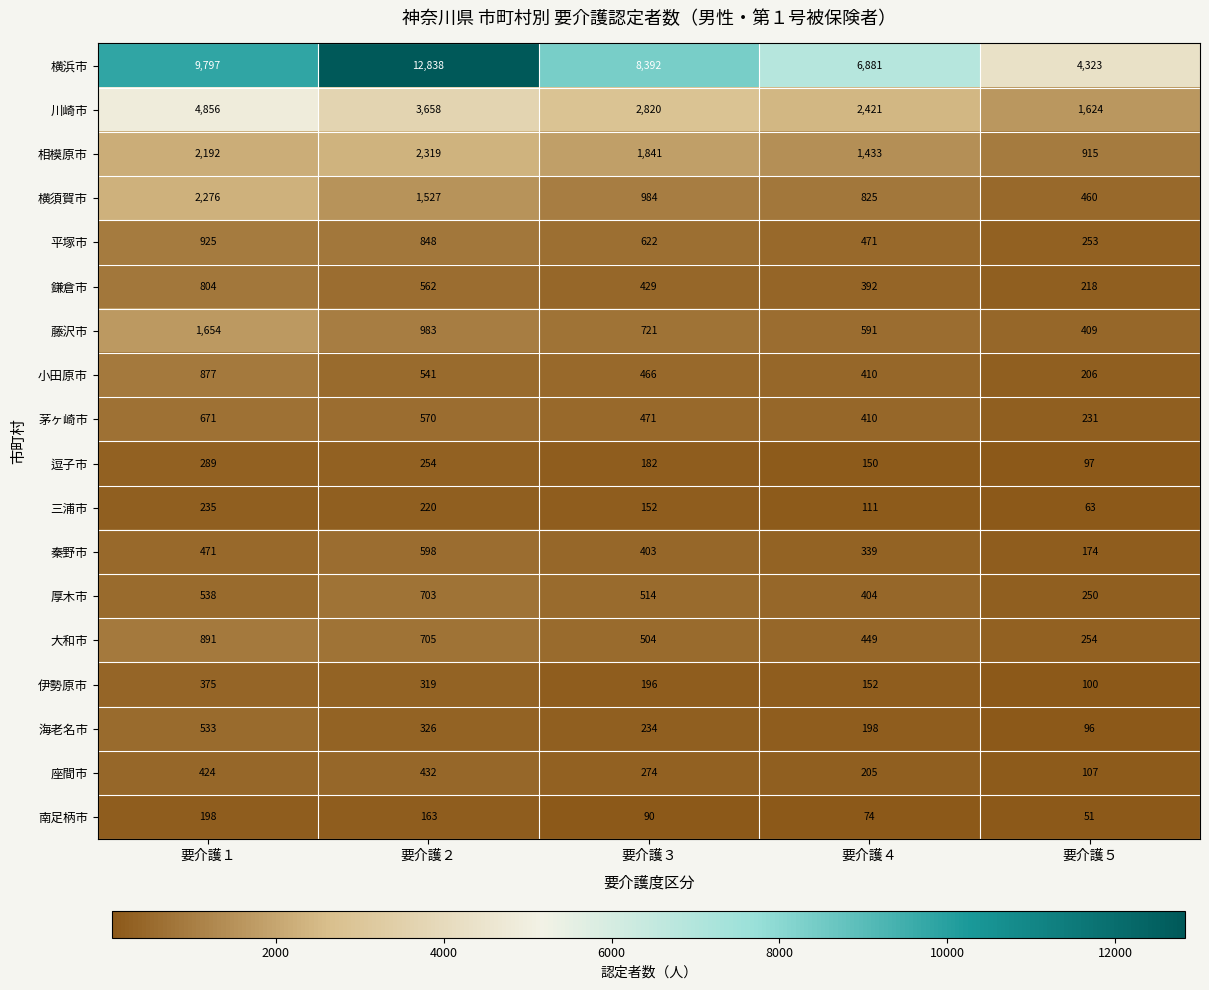

What is the average value of the 大和市 series?

561